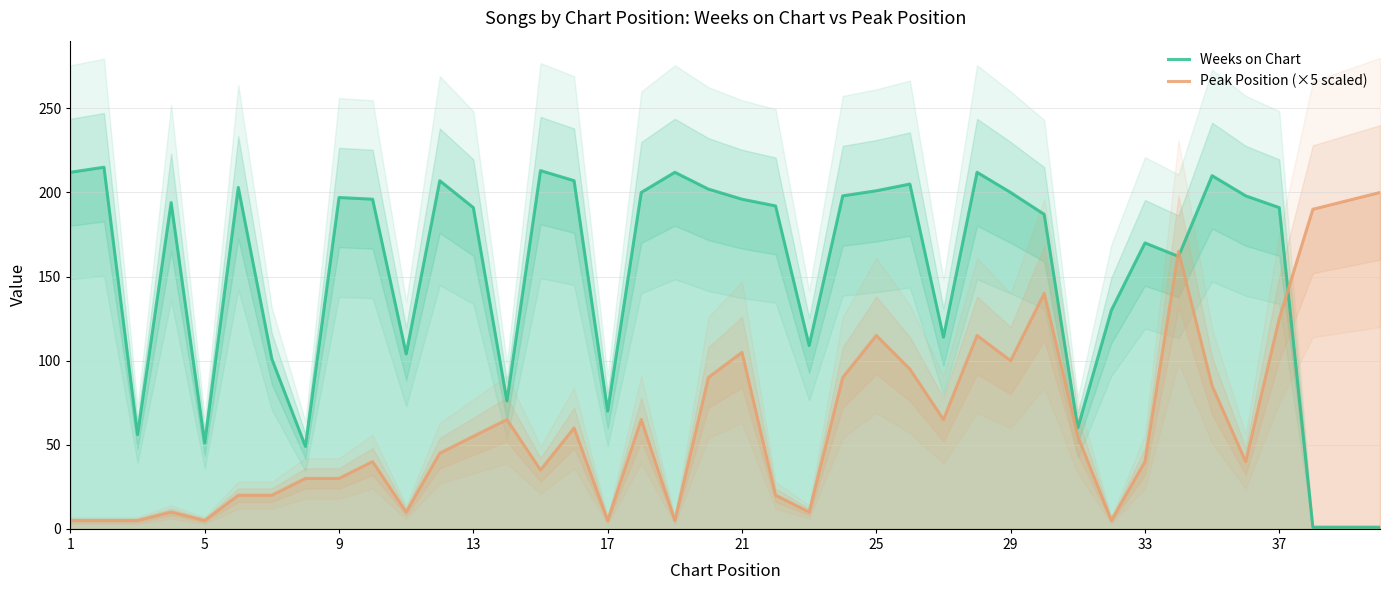

True or false: Peak Position (×5 scaled) has a value of 105 at 21.

True